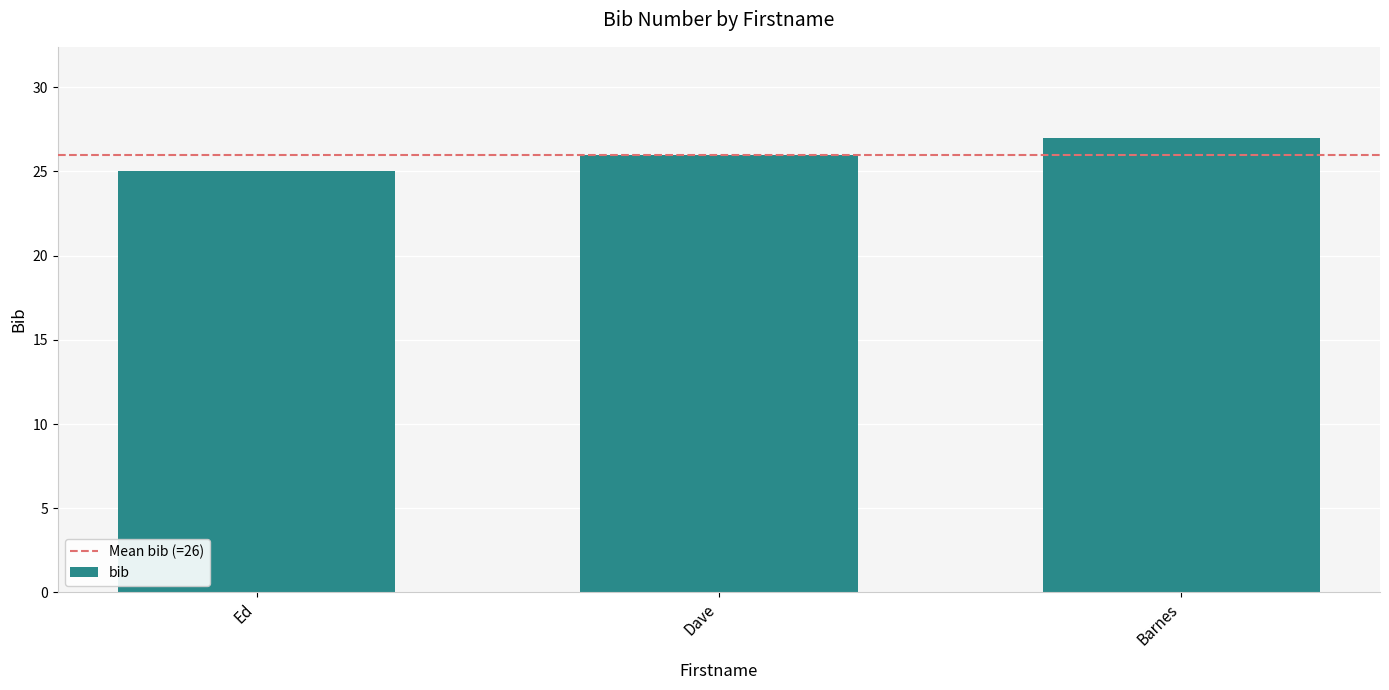

Where is the data nearest to the value 26?

Dave